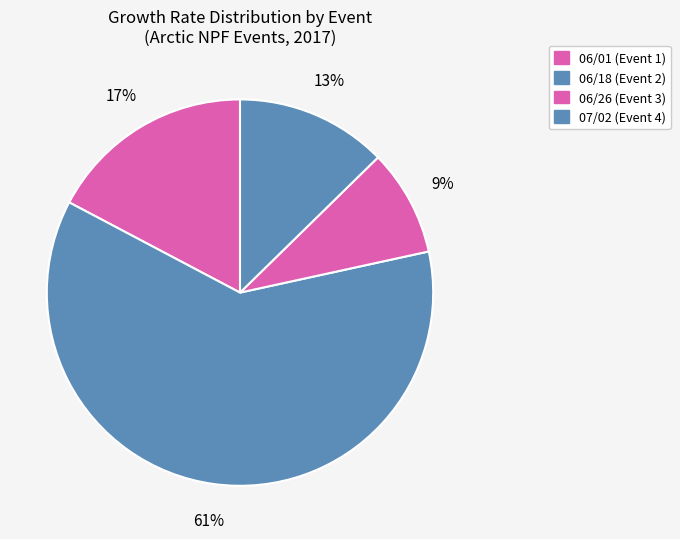

Which category accounts for the majority?

06/18 (Event 2)